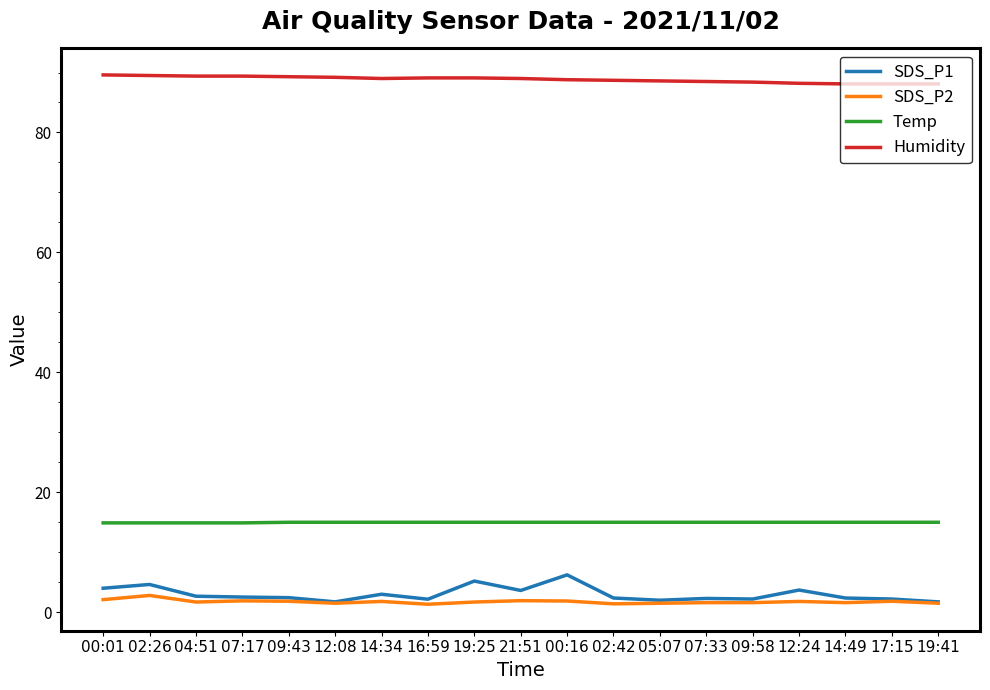

Is the value of Temp at 09:58 greater than the value of SDS_P1 at 07:33?

Yes